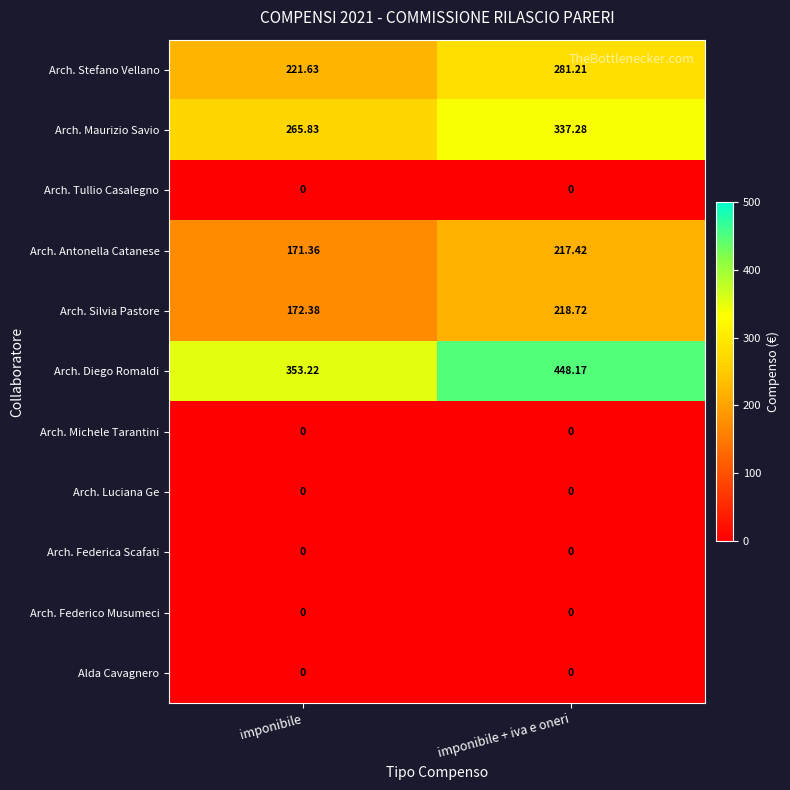

Which category has the lowest value in the Arch. Stefano Vellano series?

imponibile